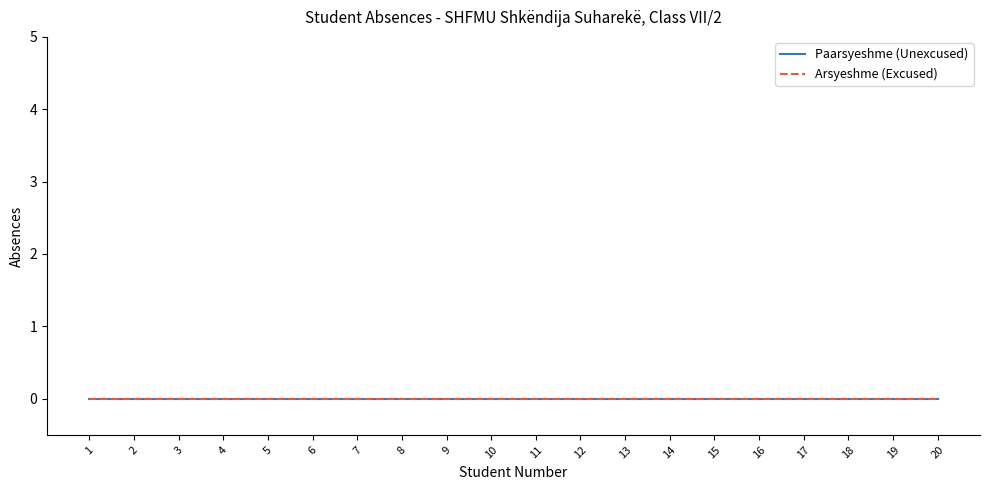

At which category does the chart reach its minimum across all series?

1